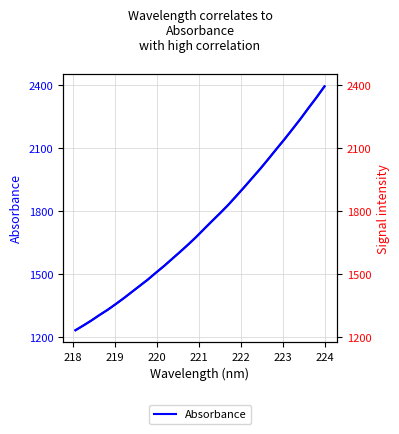

How many data points are less than 1715?

16